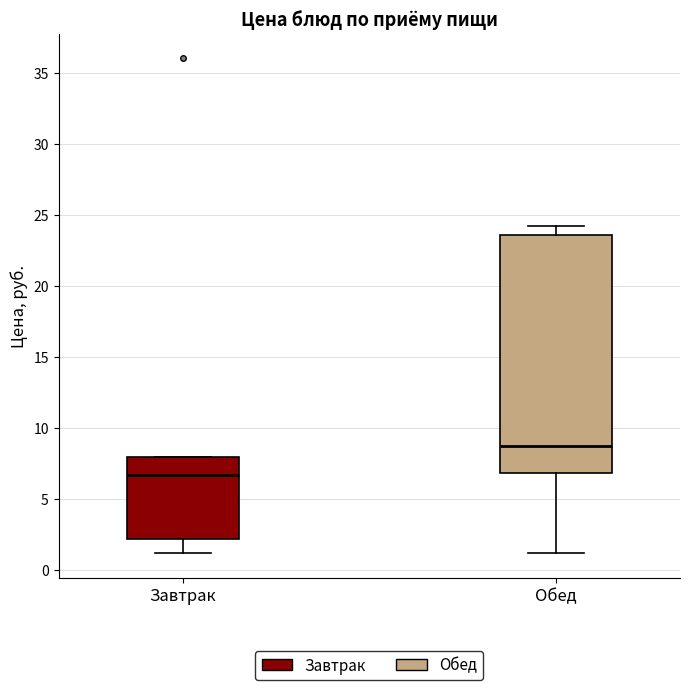

Reading left to right, read every box against the y-axis: the position of its median line, the range the box covers, and the ends of its whiskers. The values are not printed on the chart, so give them approximately, as read against the axis.

Завтрак: median 6.5, box 2.0 to 8.0, whiskers 1.0 to 8.0
Обед: median 8.5, box 7.0 to 23.5, whiskers 1.0 to 24.5